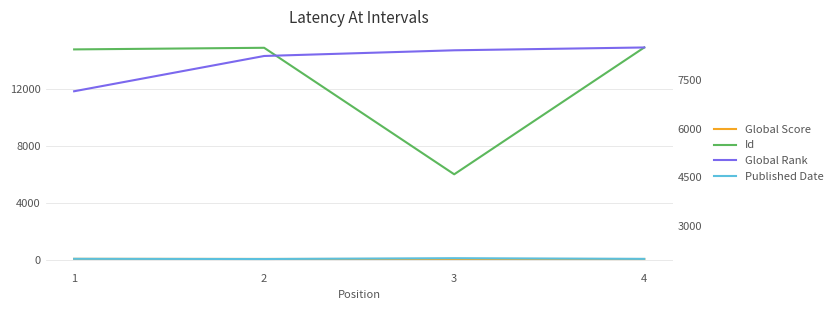

Between 3 and 4, which series saw the biggest shift?

Id